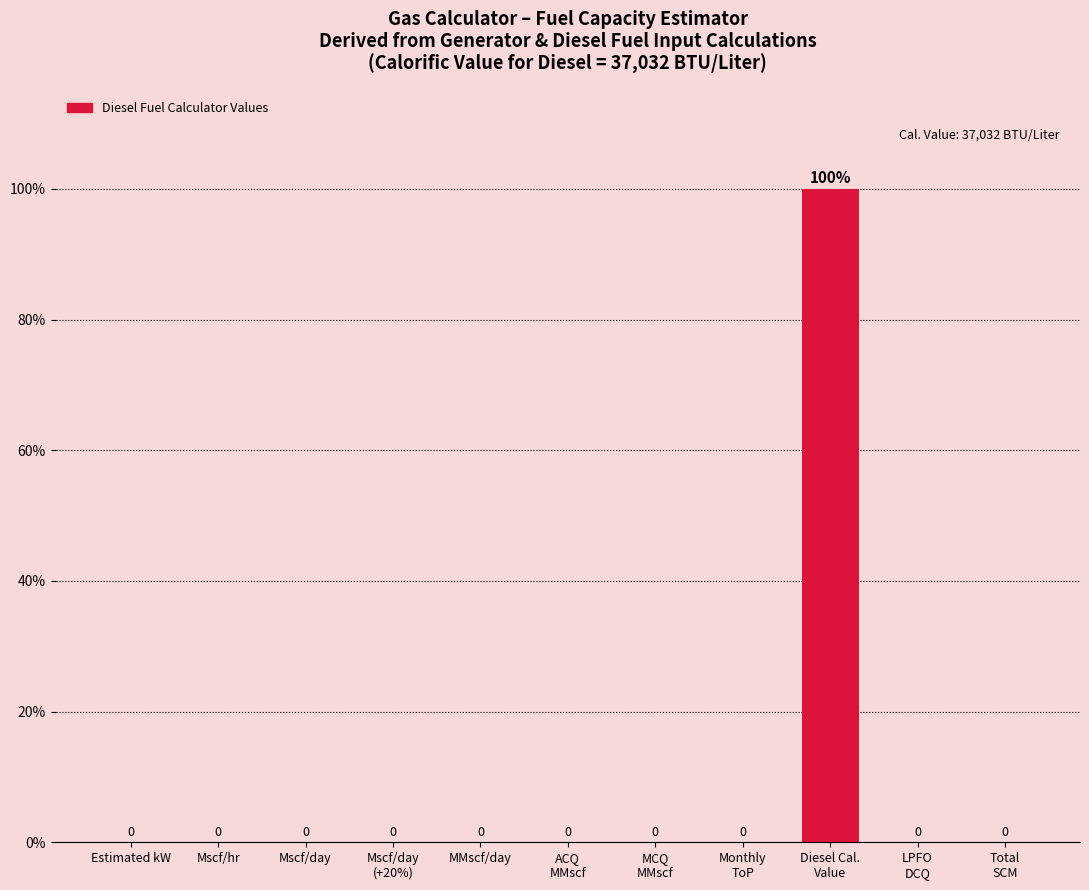

The chart shows a value of 0 at Mscf/day
(+20%). True or false?

True